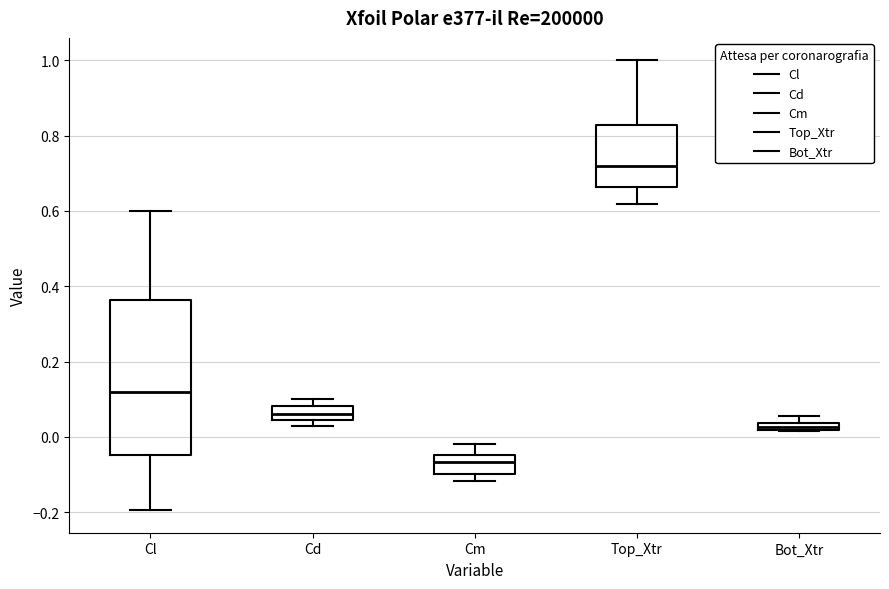

Which box's median line is the lowest?

Cm